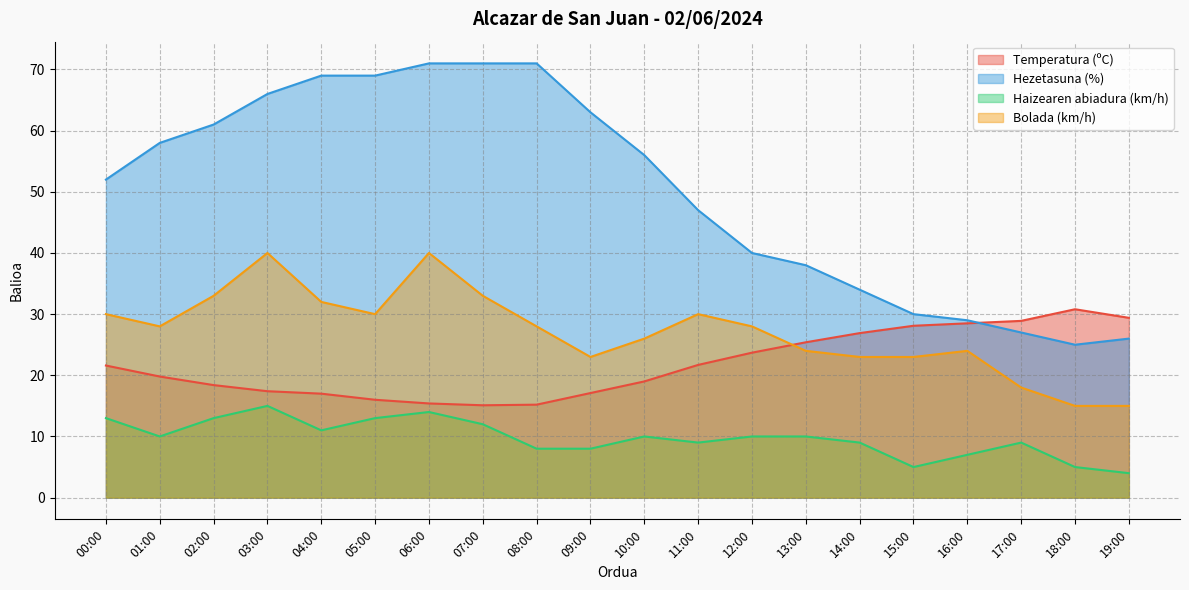

Rank the series by their maximum value, from highest to lowest.

Hezetasuna (%), Bolada (km/h), Temperatura (ºC), Haizearen abiadura (km/h)